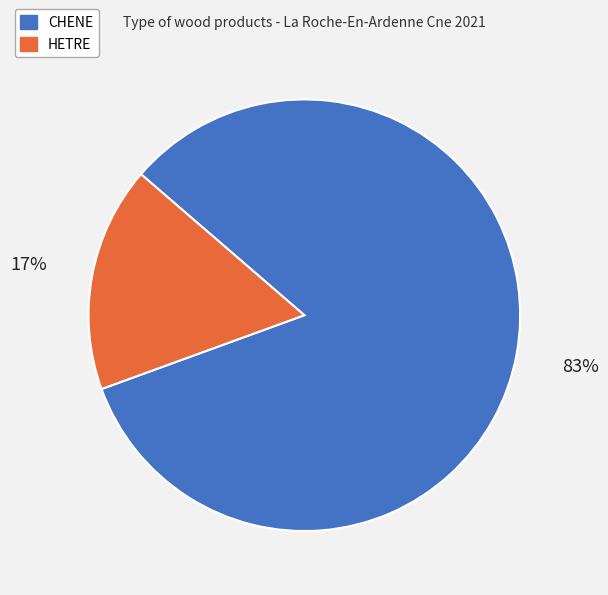

To the nearest percent, what is the difference between the largest and smallest slice percentages?

66%